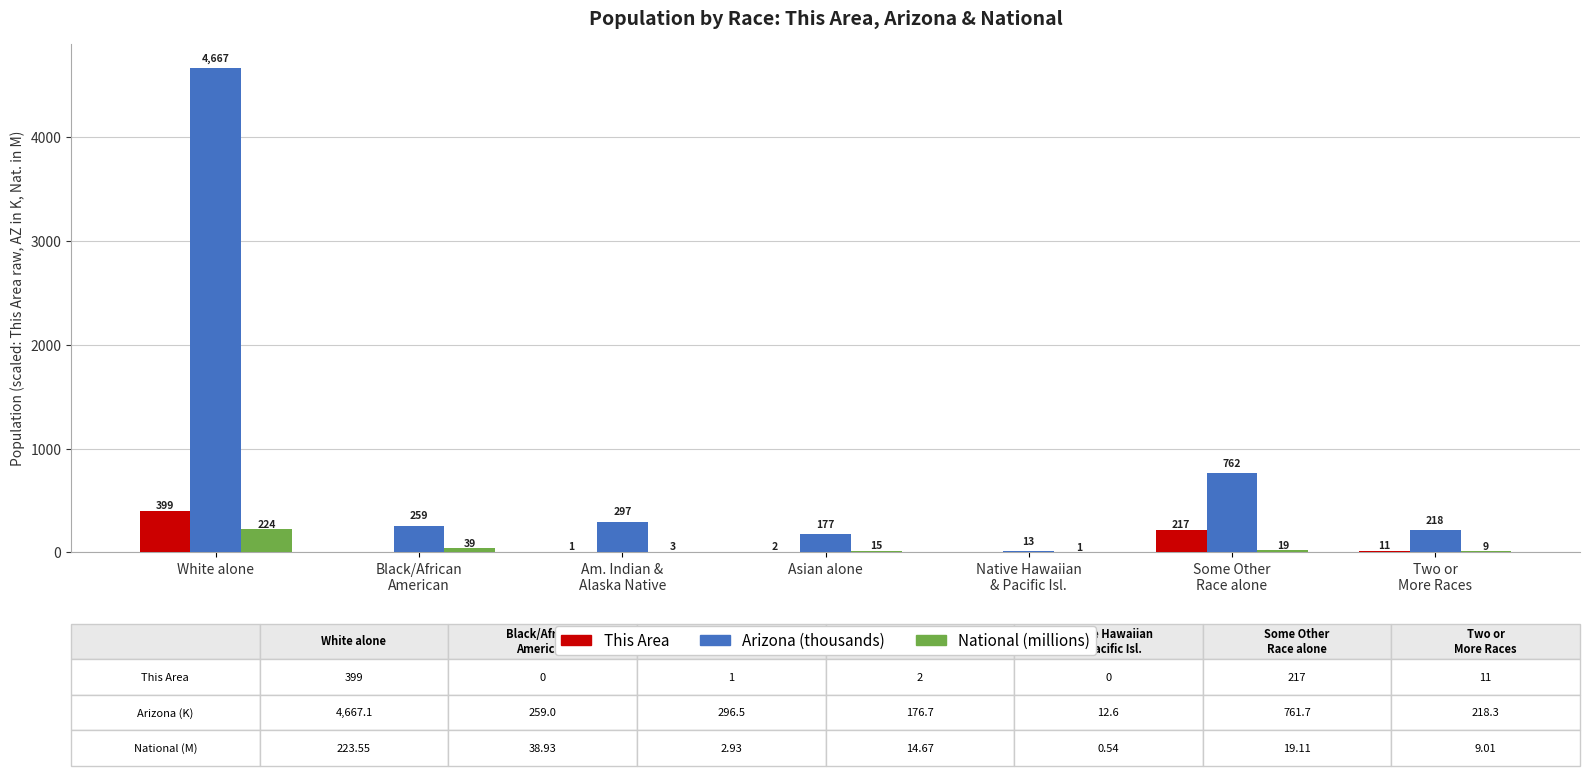

Where does the Arizona (thousands) series first go above 259?

White alone